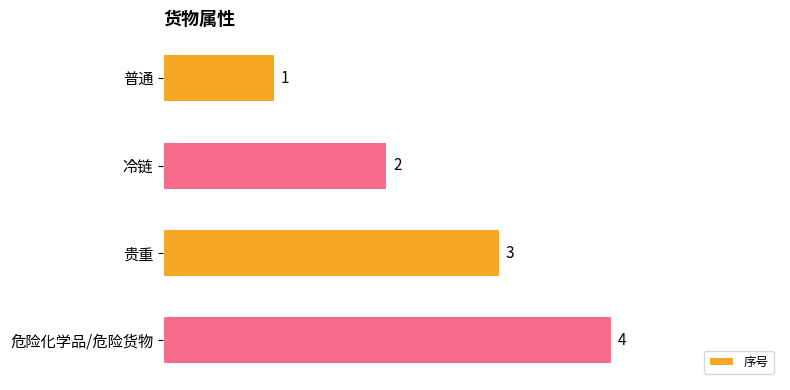

Between 普通 and 冷链, which is larger?

冷链